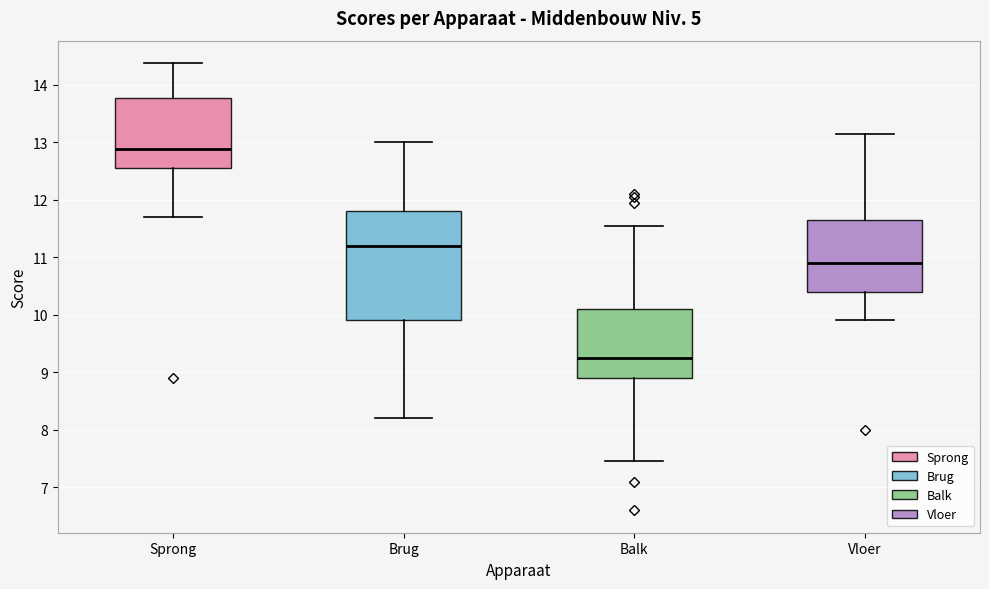

Reading left to right, read every box against the y-axis: the position of its median line, the range the box covers, and the ends of its whiskers. The values are not printed on the chart, so give them approximately, as read against the axis.

Sprong: median 12.9, box 12.6 to 13.8, whiskers 11.7 to 14.4
Brug: median 11.2, box 9.9 to 11.8, whiskers 8.2 to 13.0
Balk: median 9.3, box 8.9 to 10.1, whiskers 7.5 to 11.6
Vloer: median 10.9, box 10.4 to 11.7, whiskers 9.9 to 13.2